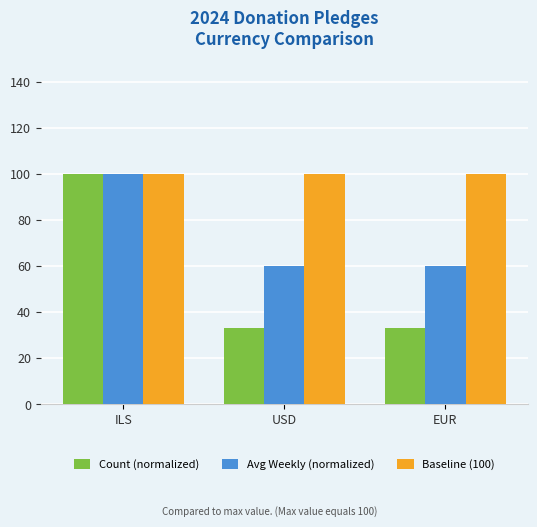

Between ILS and EUR, which series saw the biggest shift?

Count (normalized)